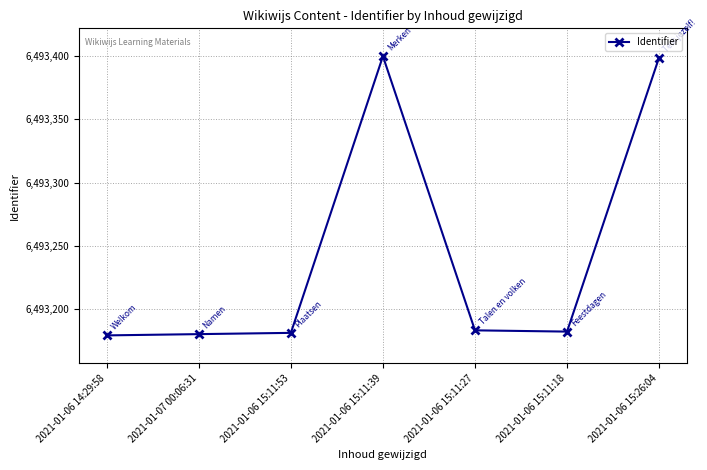

What is the value of the 3rd point from the left?

6493181